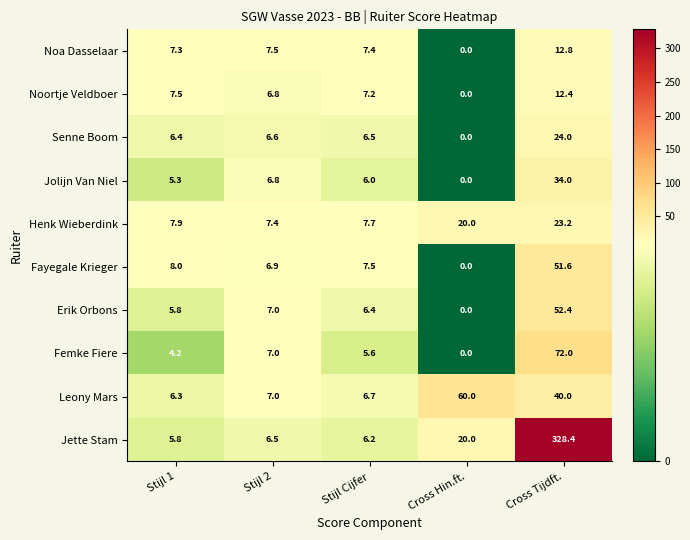

List the labels in order of Erik Orbons value, smallest first.

Cross Hin.ft., Stijl 1, Stijl Cijfer, Stijl 2, Cross Tijdft.